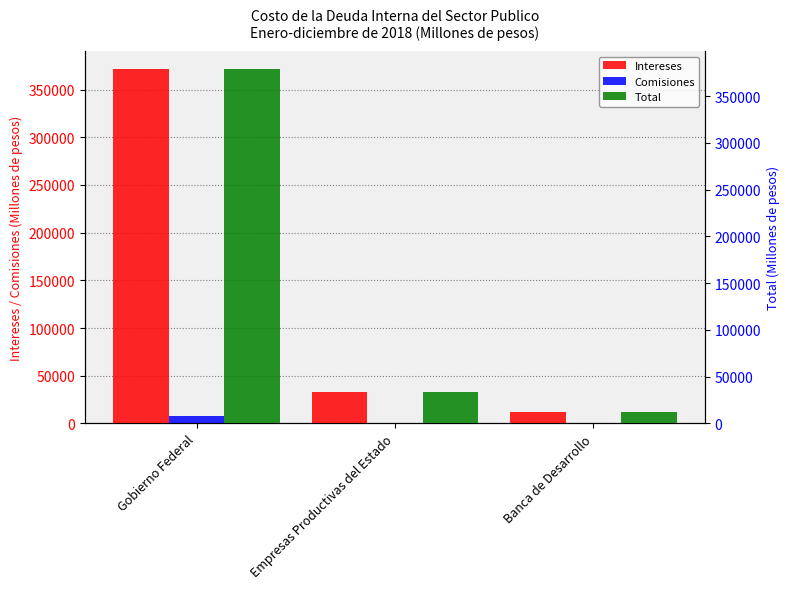

List the series in order of their peak value, lowest first.

Comisiones, Intereses, Total